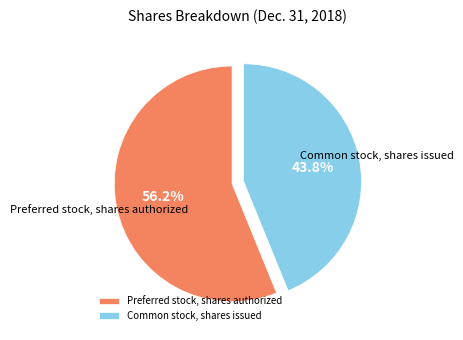

How many segments does this pie chart have?

2